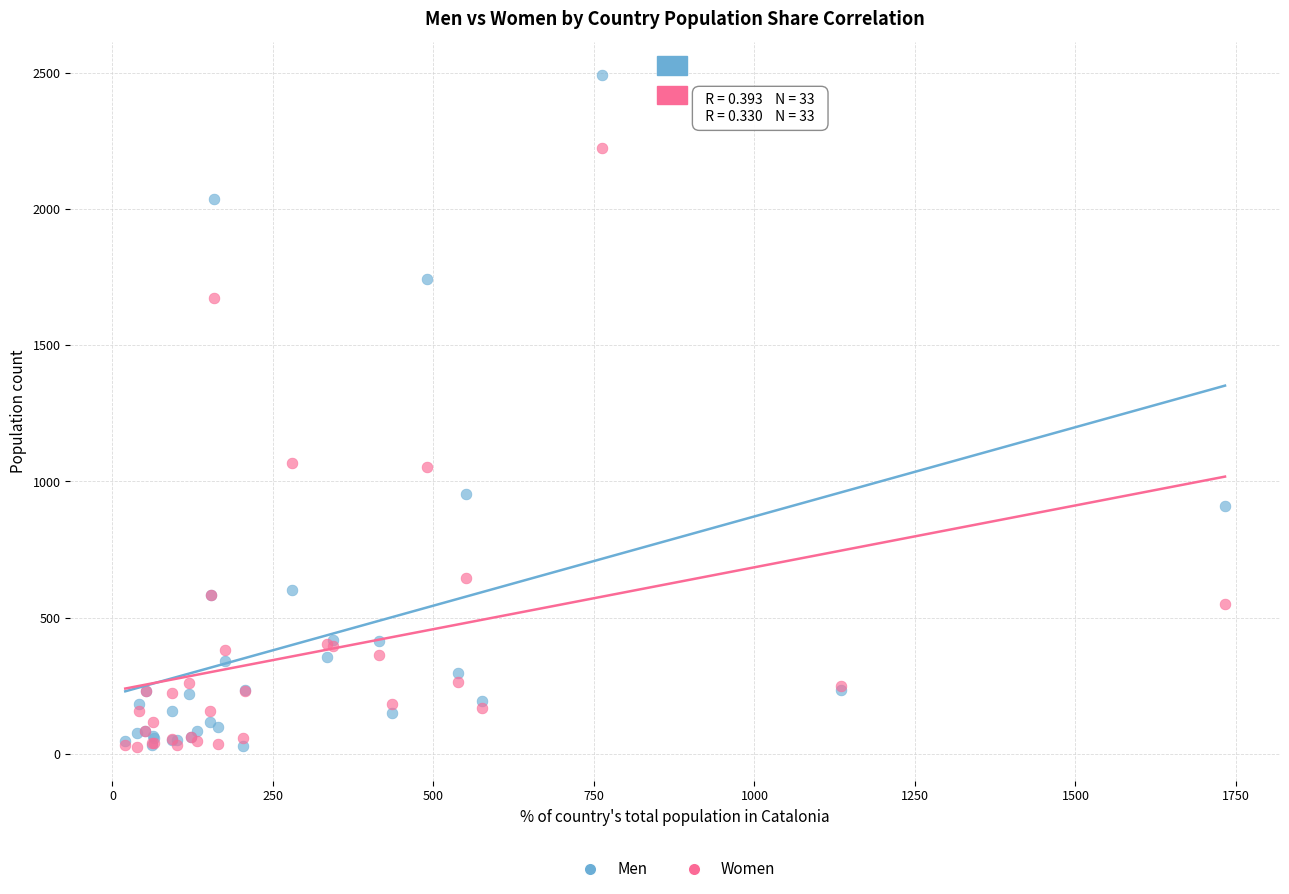

Which series has the widest spread of Y values?

Men